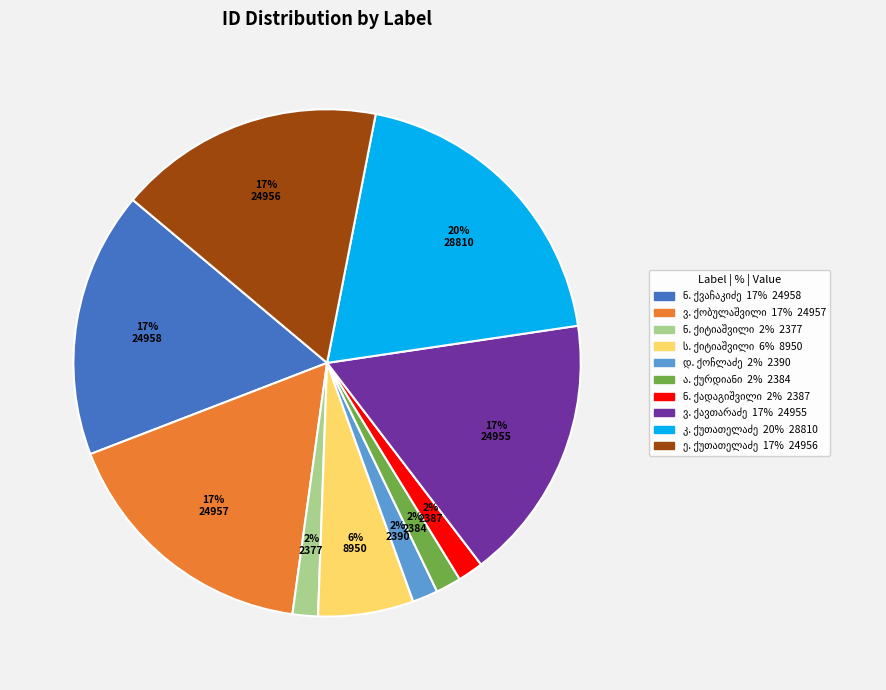

To the nearest percent, what is the average slice percentage?

10%